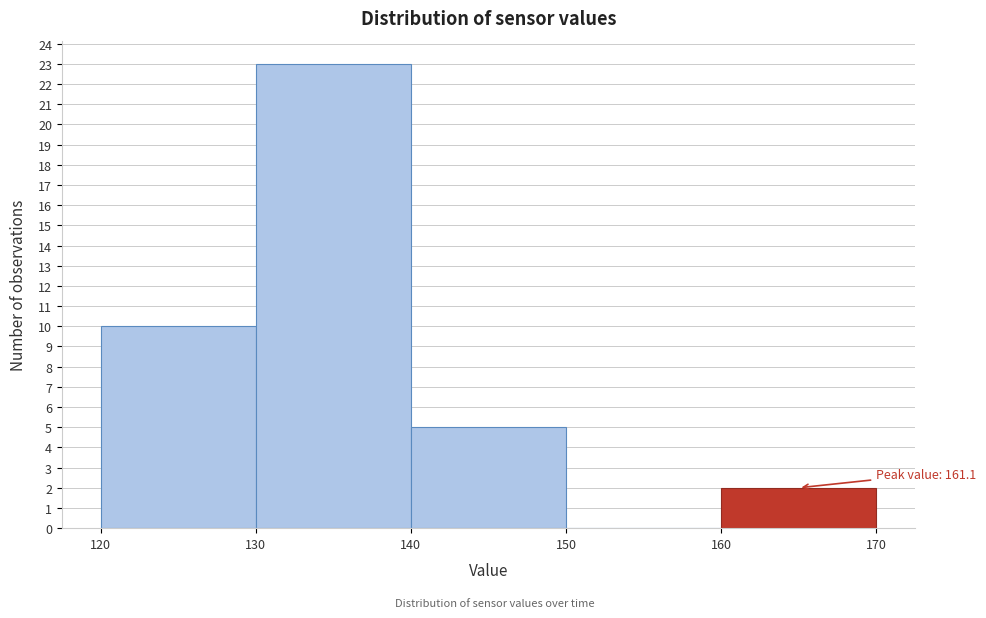

Over which range of the x-axis is the bar tallest?

130 to 140